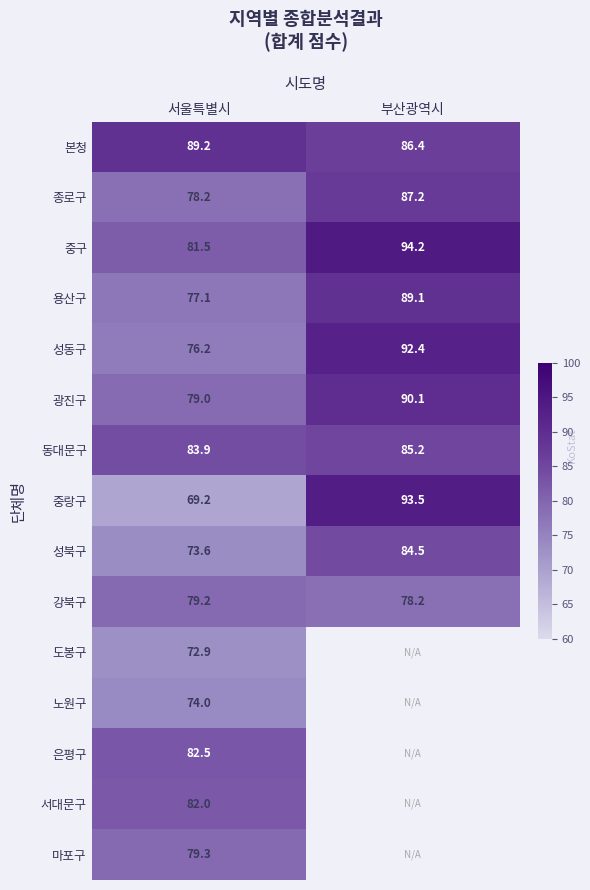

Rank the categories by 본청 value from lowest to highest.

부산광역시, 서울특별시